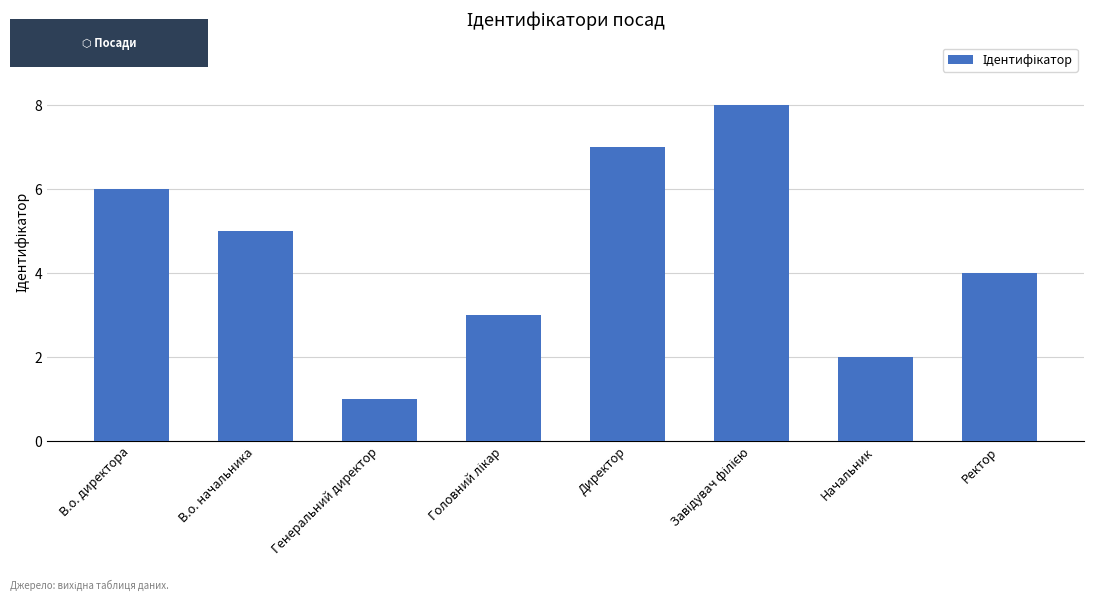

Reading left to right, what are all the values shown in this chart?

6	5	1	3	7	8	2	4